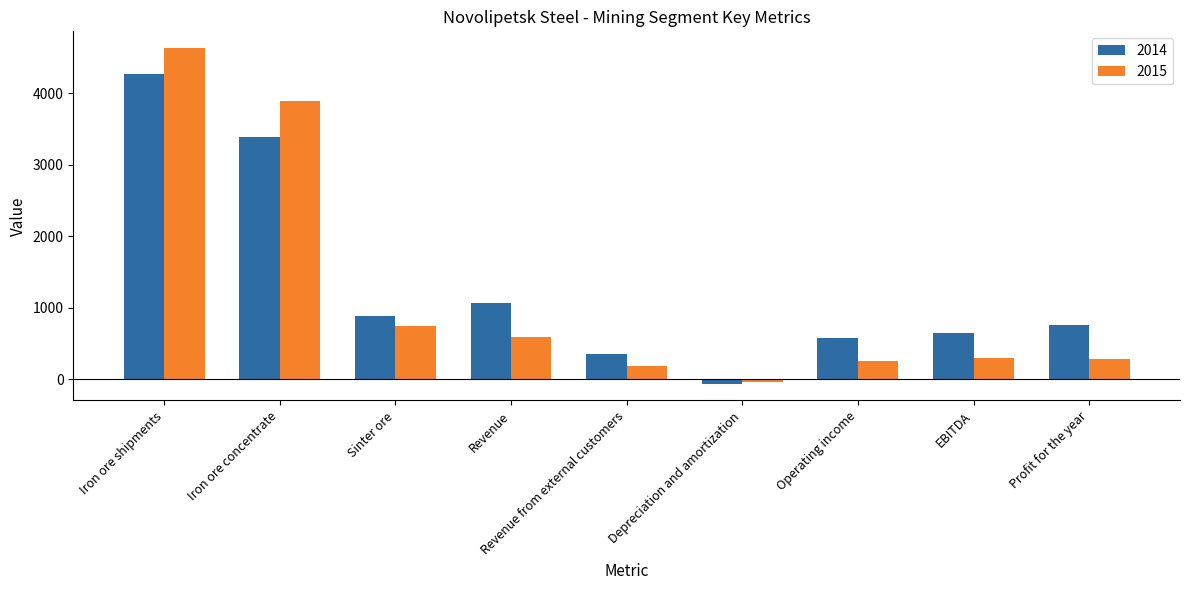

Which series has the largest total across all categories?

2014